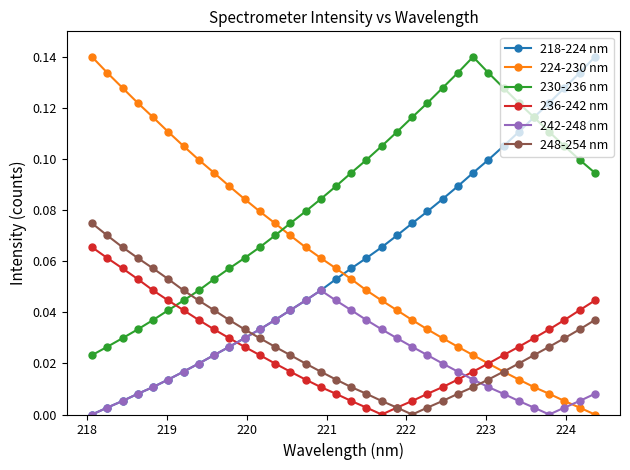

What is the sum of all 230-236 nm values?

2.9